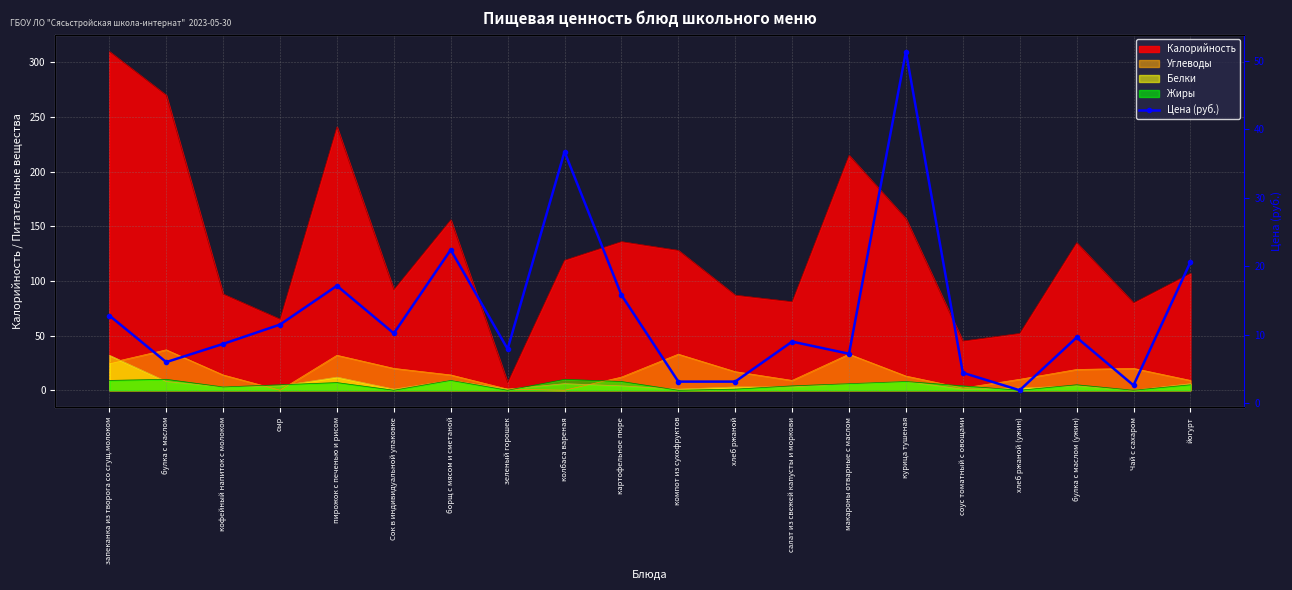

Reading right to left, what are all the values shown in this chart?

йогурт=20.6	Чай с сахаром=2.6	булка с маслом (ужин)=9.6	хлеб ржаной (ужин)=1.9	соус томатный с овощами=4.4	курица тушеная=51.4	макароны отварные с маслом=7.2	салат из свежей капусты и моркови=9.0	хлеб ржаной=3.1	компот из сухофруктов=3.1	картофельное пюре=15.8	колбаса вареная=36.7	зеленый горошек=7.9	борщ с мясом и сметаной=22.4	Сок в индивидуальной упаковке=10.2	пирожок с печенью и рисом=17.1	сыр=11.5	кофейный напиток с молоком=8.7	булка с маслом=6.0	запеканка из творога со сгущ.молоком=12.8